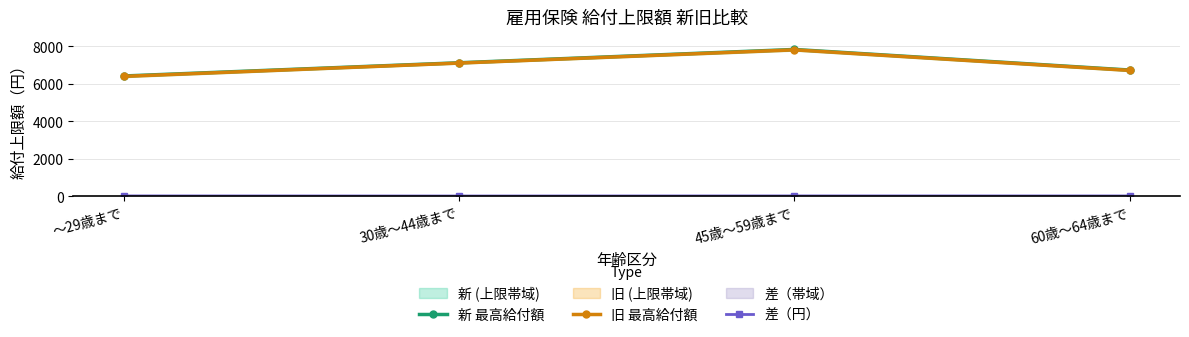

What is the value of the 旧 最高給付額 point at the 2nd from the left?

7105